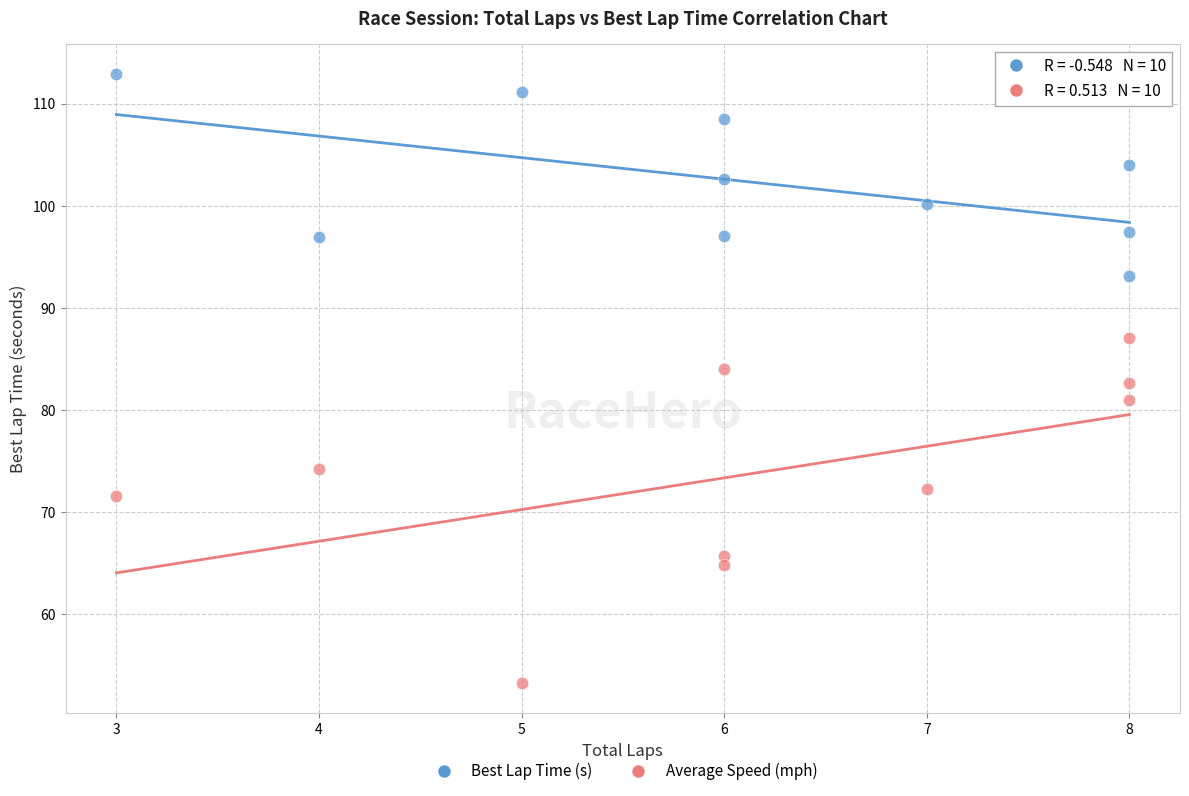

What is the X range (max minus min) for the scatter plot?

5.0